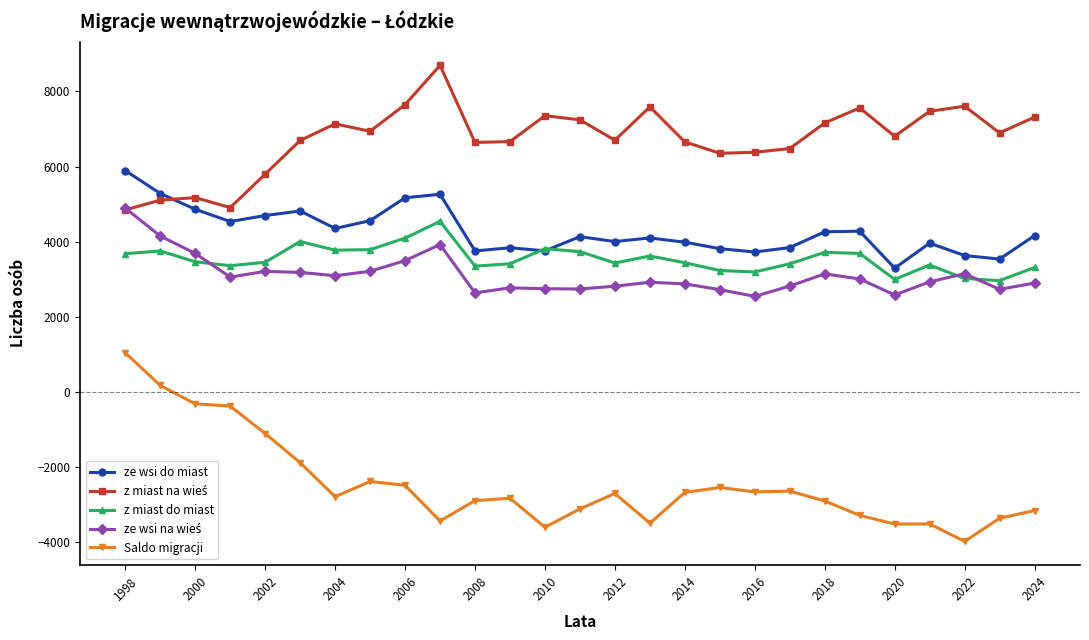

What is the difference between the maximum and minimum values in the Saldo migracji series?

5017